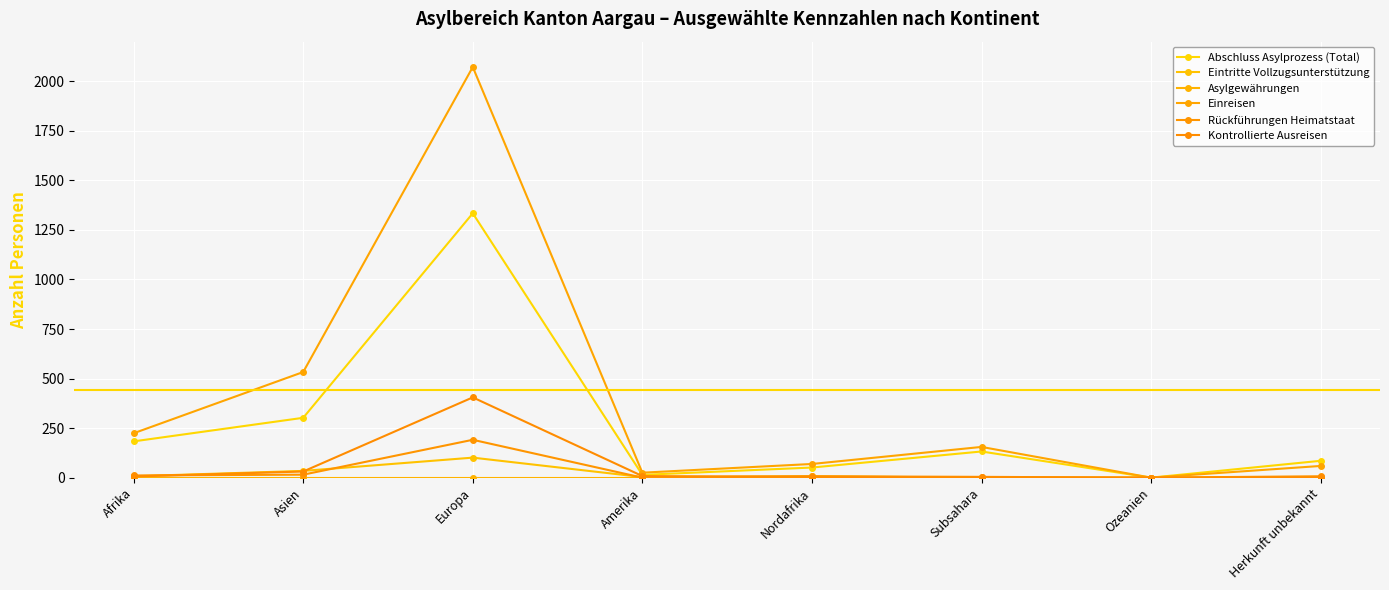

List the series in order of their peak value, highest first.

Einreisen, Abschluss Asylprozess (Total), Kontrollierte Ausreisen, Rückführungen Heimatstaat, Eintritte Vollzugsunterstützung, Asylgewährungen